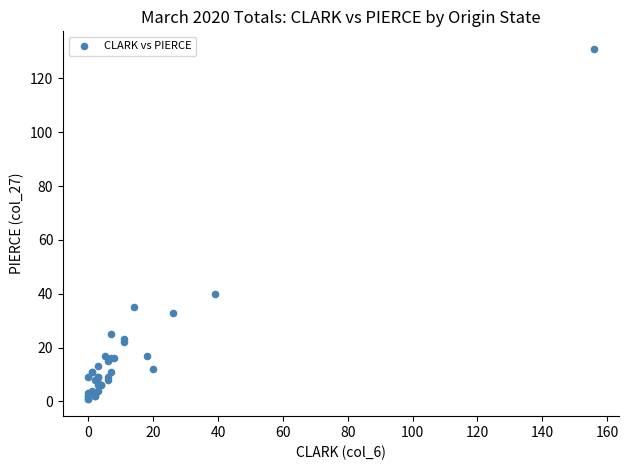

What Y value in the scatter plot is closest to 66?

40